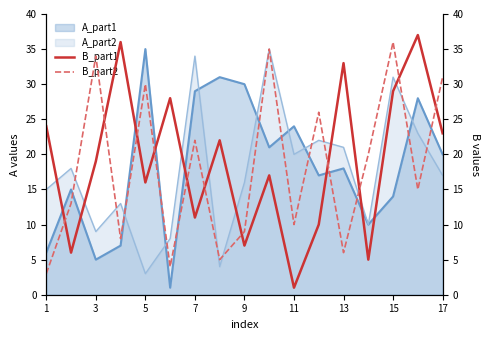

What is the minimum value for A_part2?

3